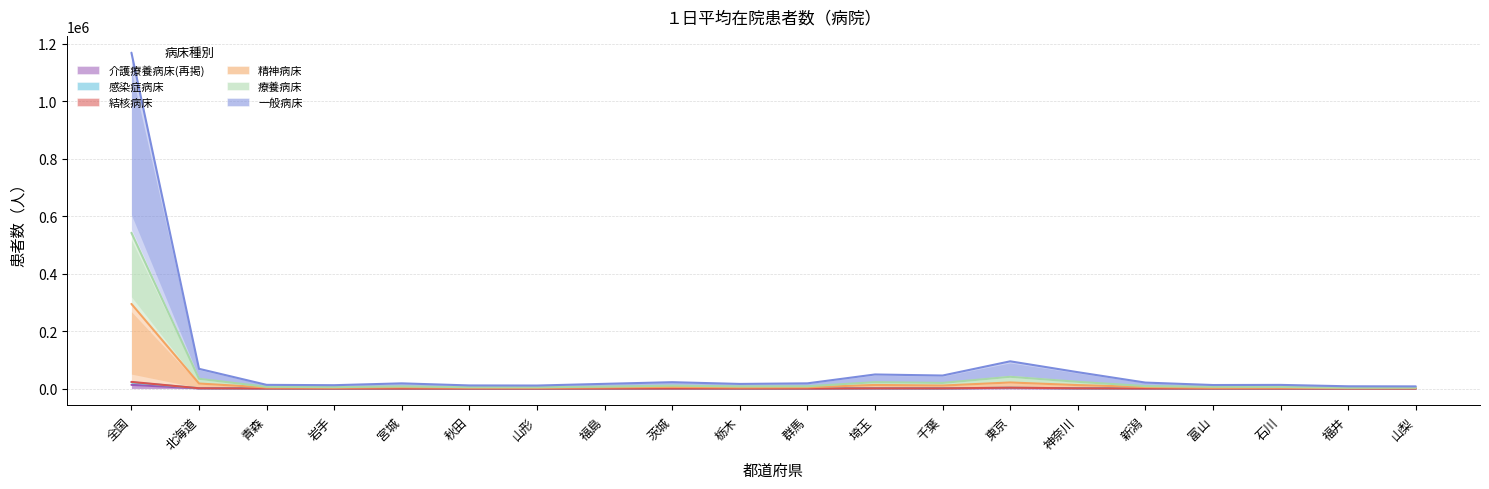

What is the lowest value of the 精神病床 series?

1878